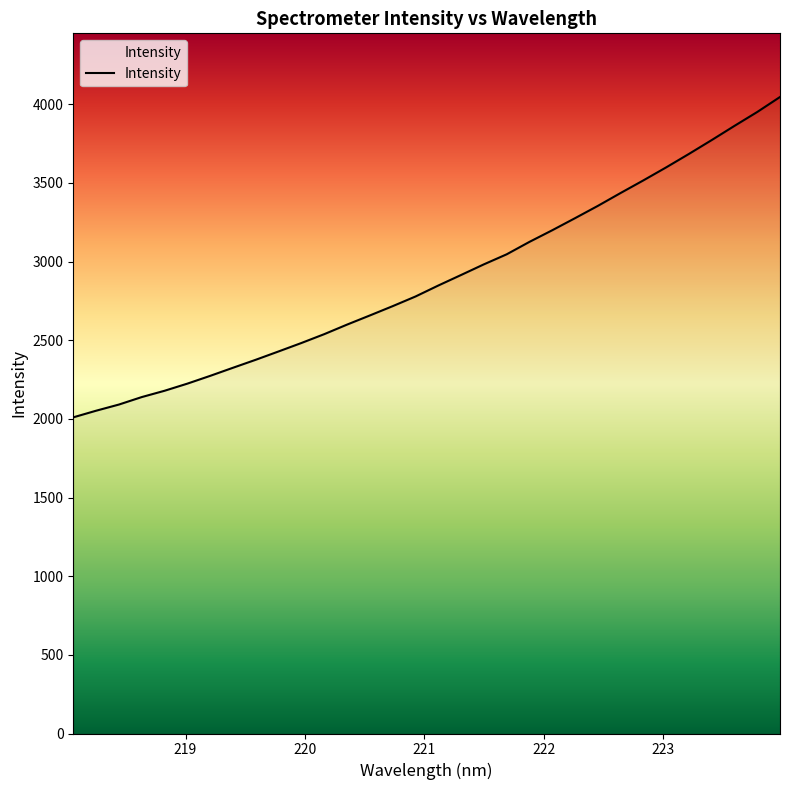

True or false: the data has more than 0 interior local peaks.

False